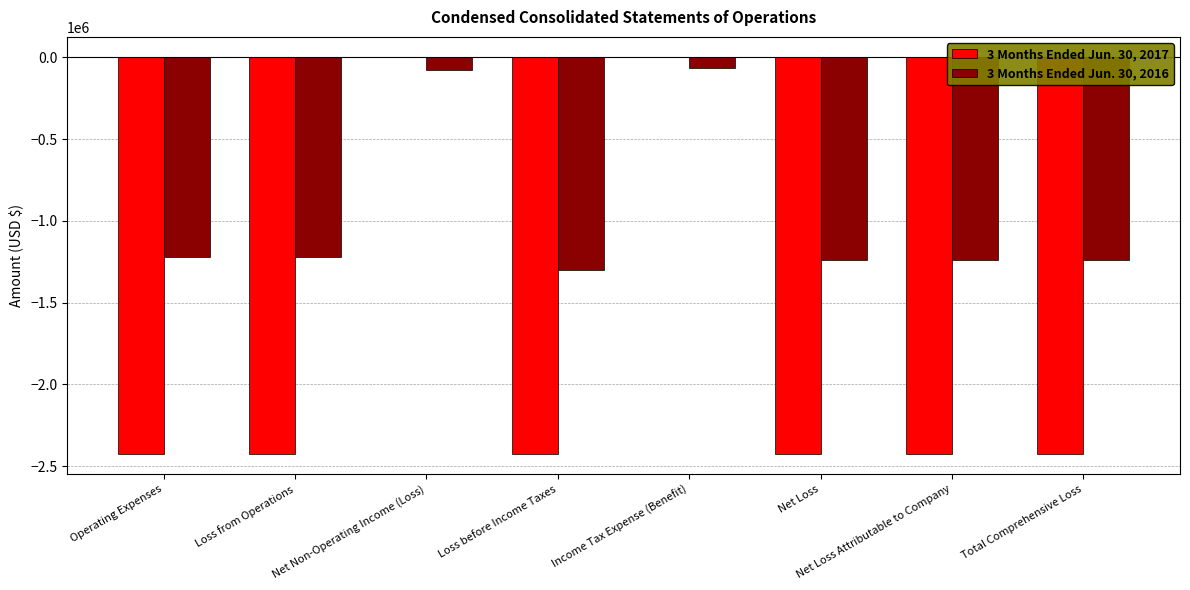

Count the number of categories in the chart.

8